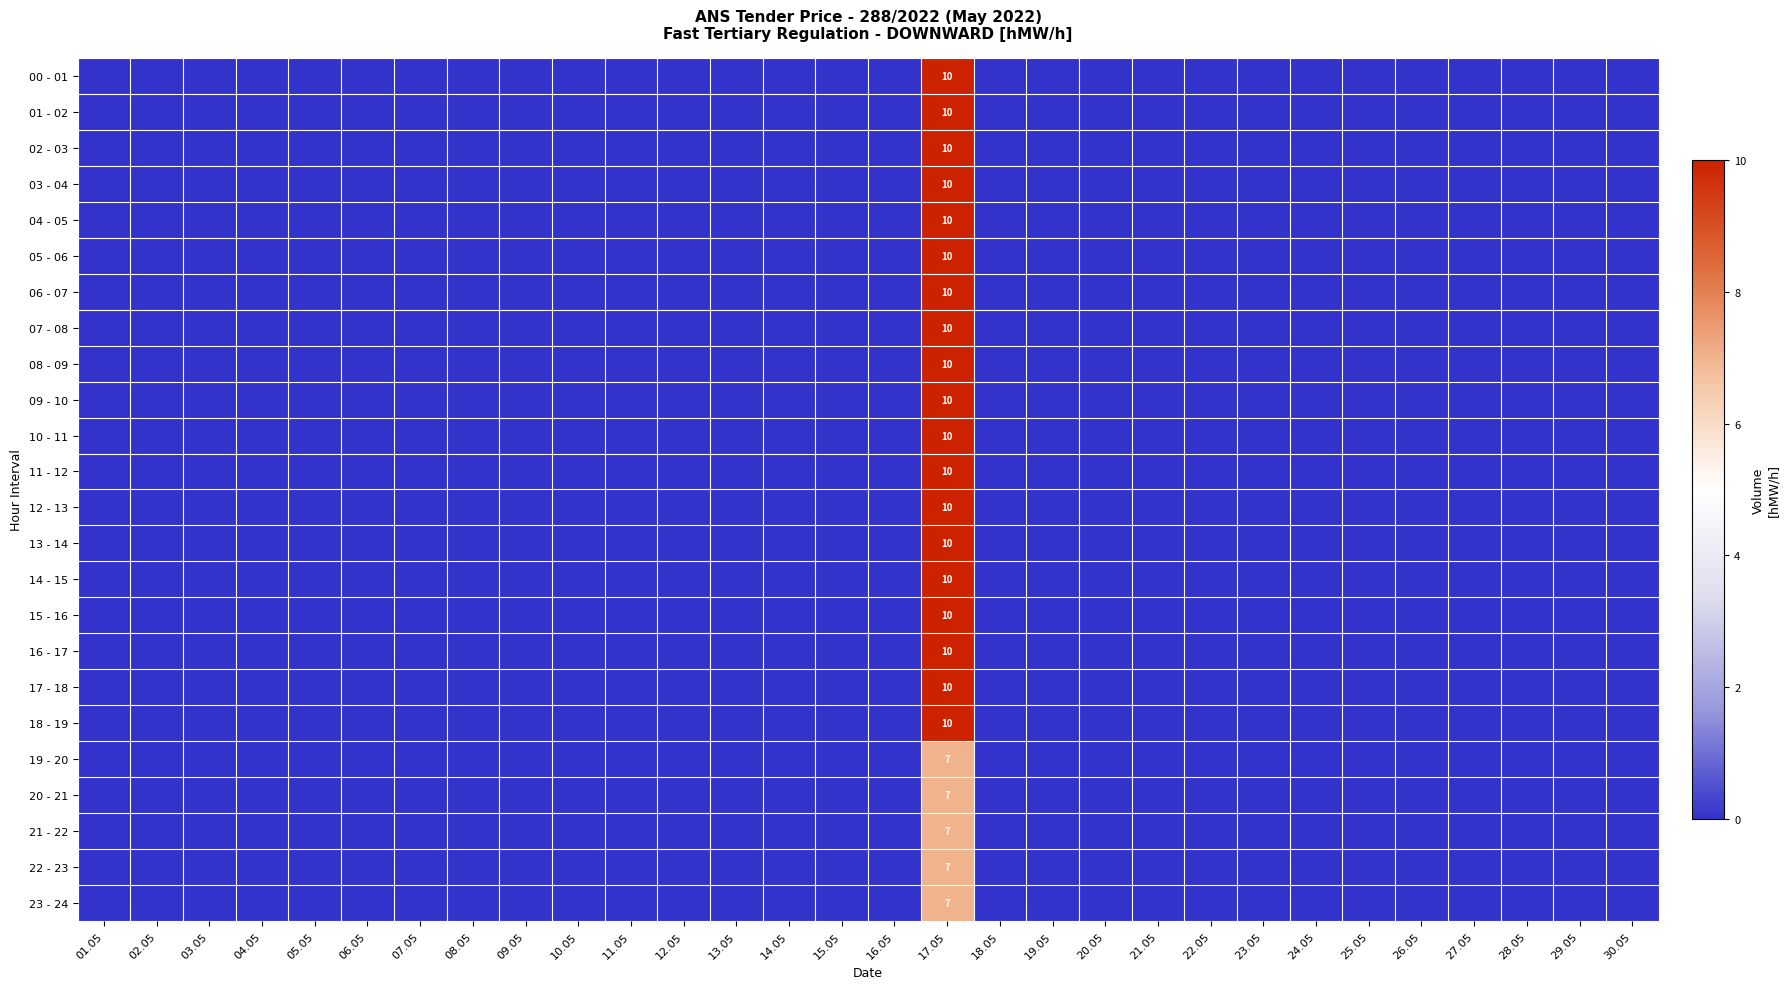

Between 09.05 and 30.05, which is larger?

09.05